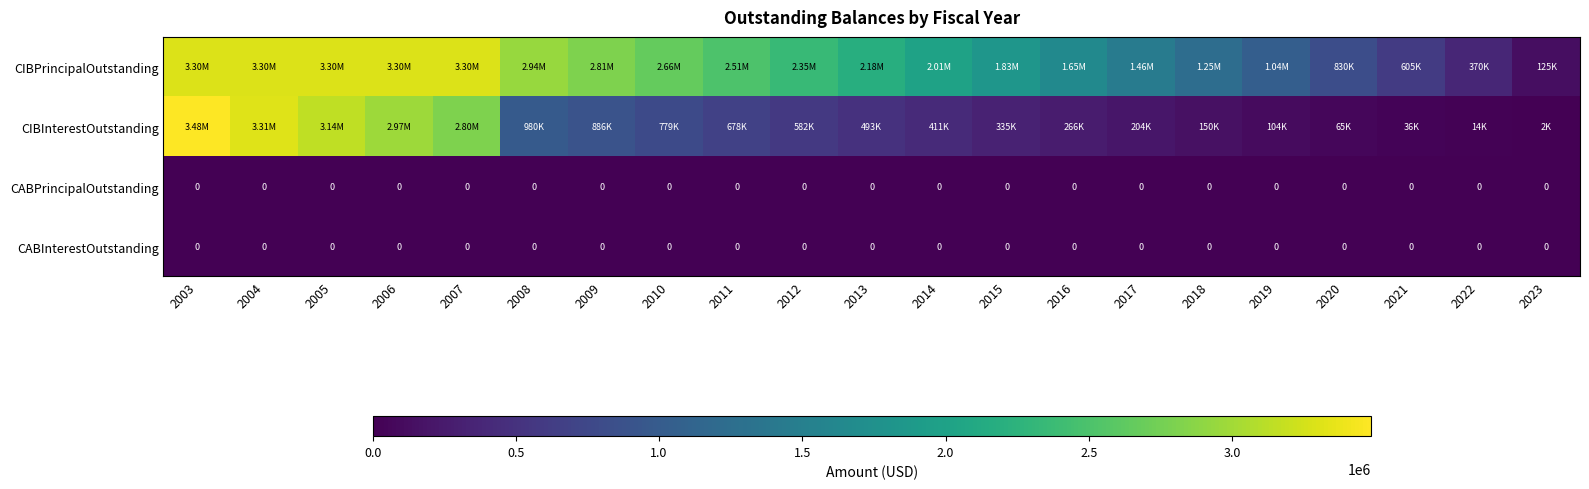

What is the minimum value for CIBInterestOutstanding?

2412.5